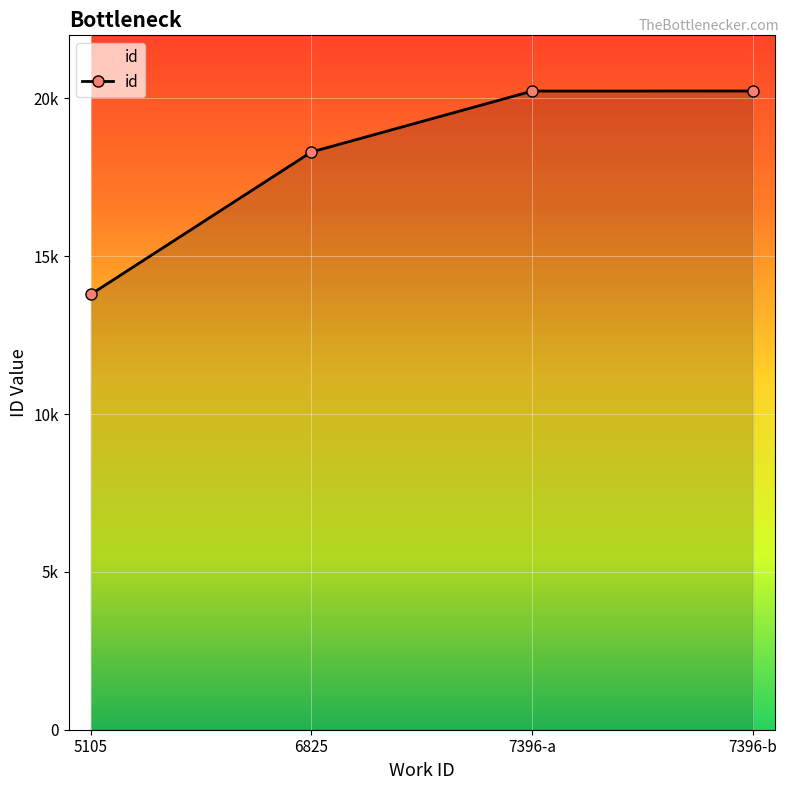

Is this an area chart (filled region under the line)?

Yes